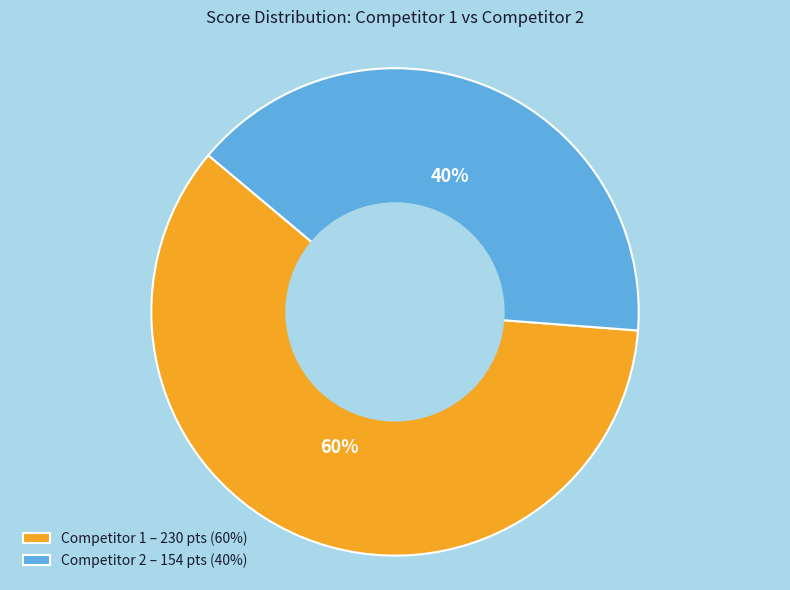

Do Competitor 2 – 154 pts (40%) and Competitor 1 – 230 pts (60%) together represent more than half of the pie?

Yes